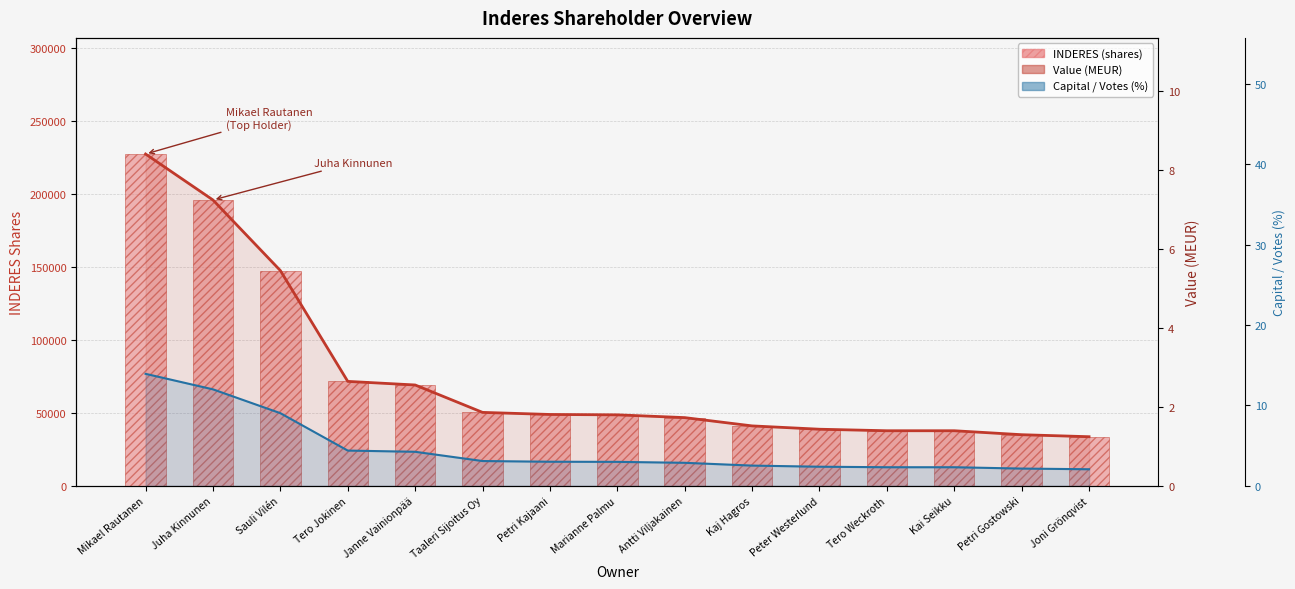

Which category has the lowest value across all series?

Joni Grönqvist